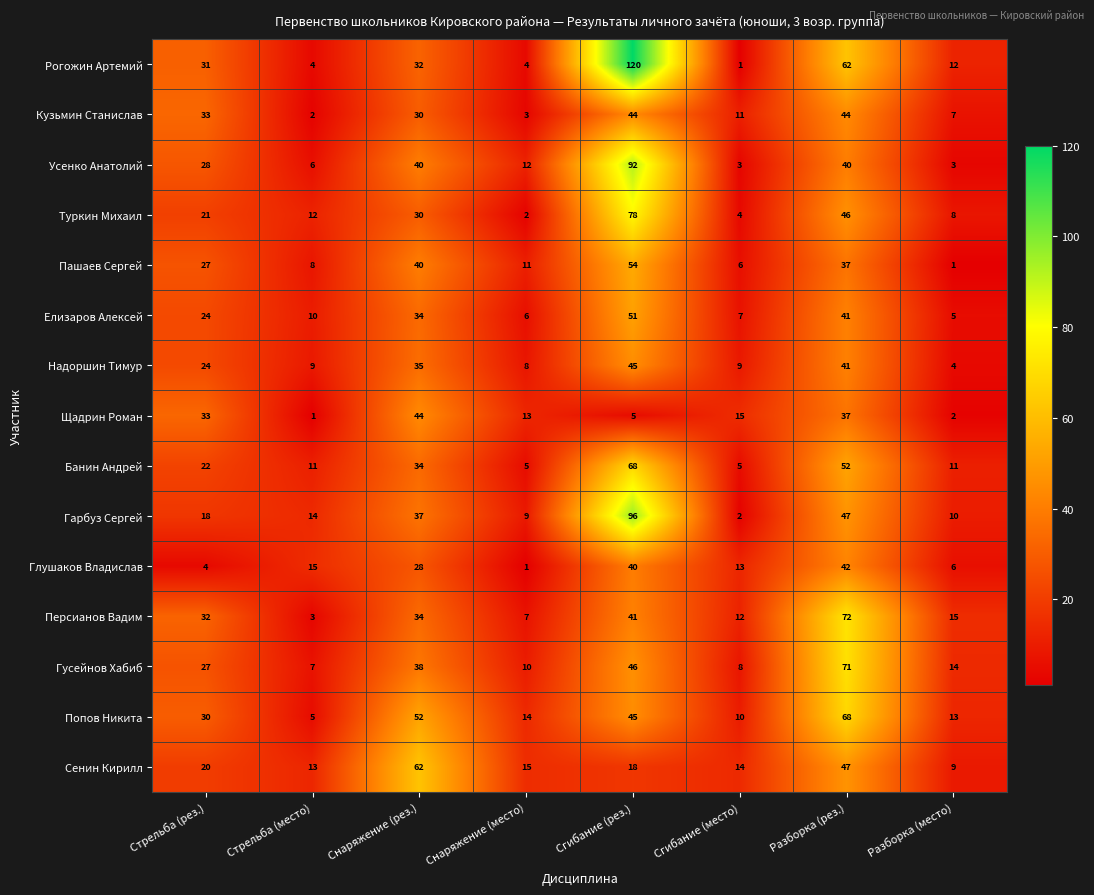

Which series has the largest total across all categories?

Рогожин Артемий